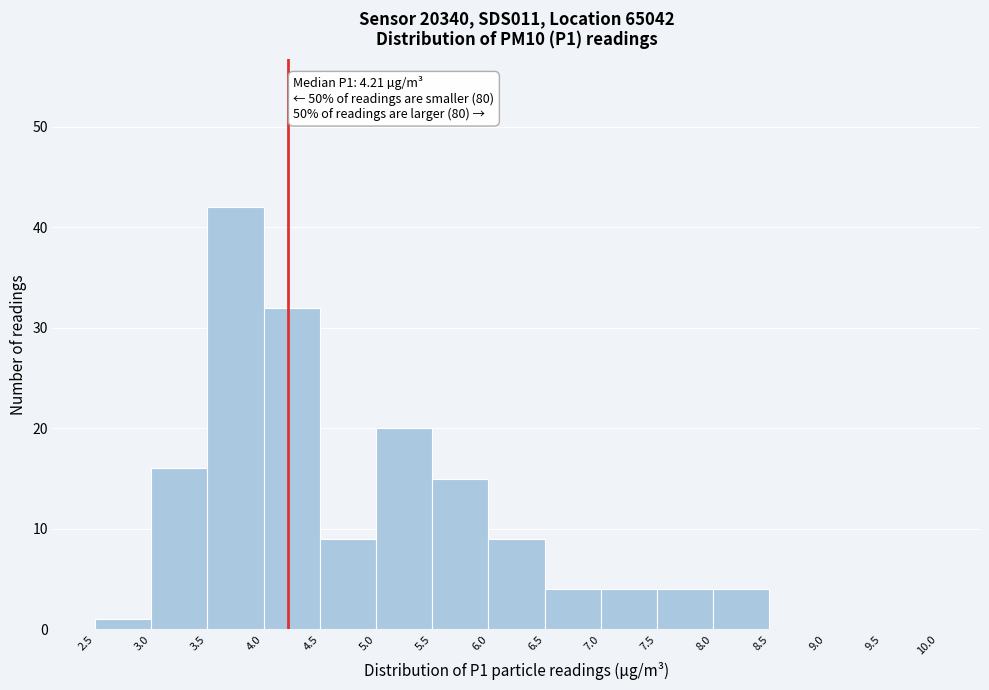

Over which range of the x-axis is the bar tallest?

3.5 to 4.0